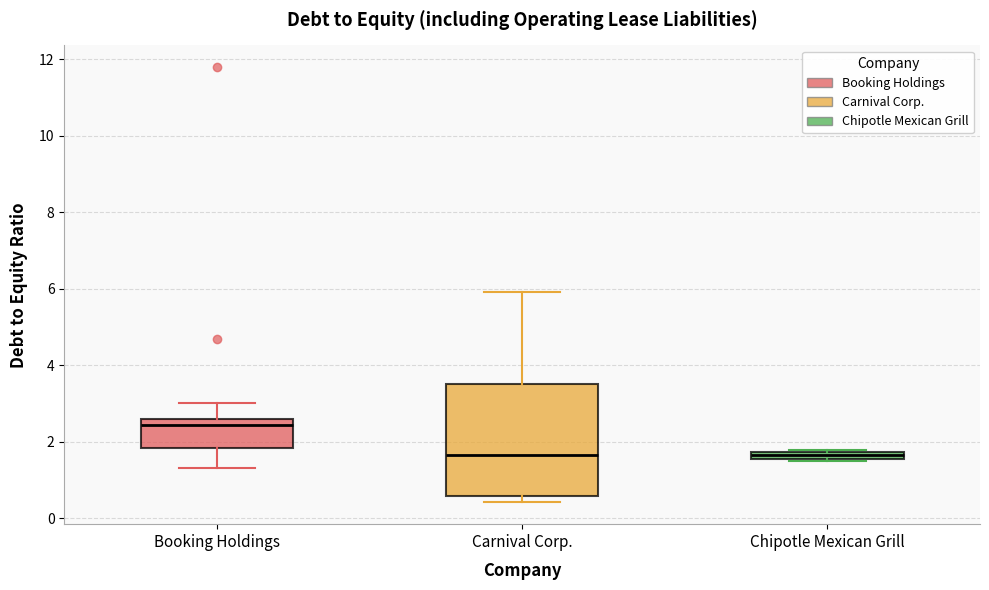

Which box is the tallest, from its lower edge to its upper edge?

Carnival Corp.